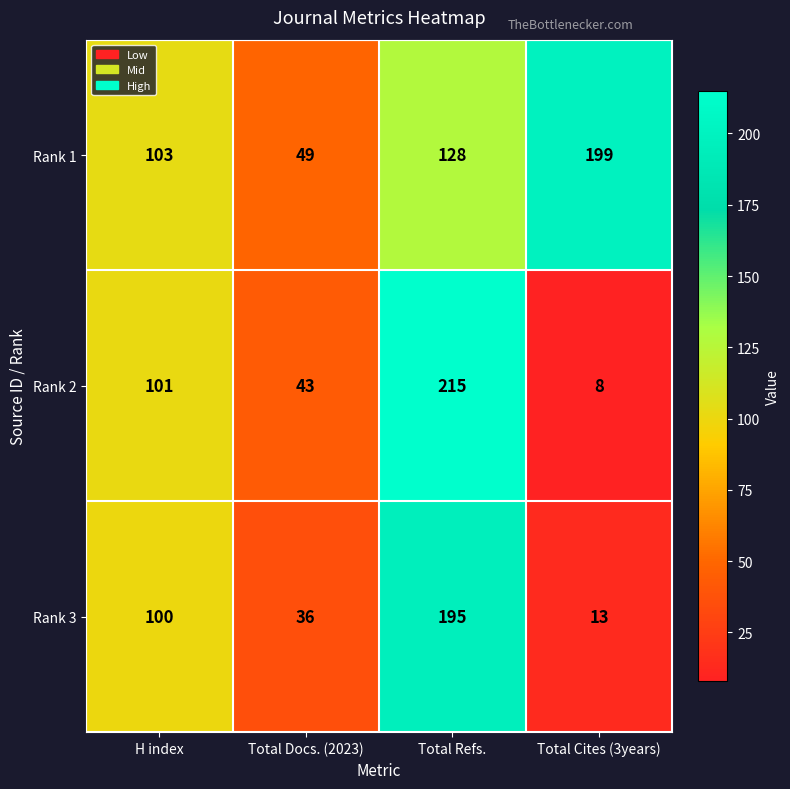

Count the number of categories in the chart.

4